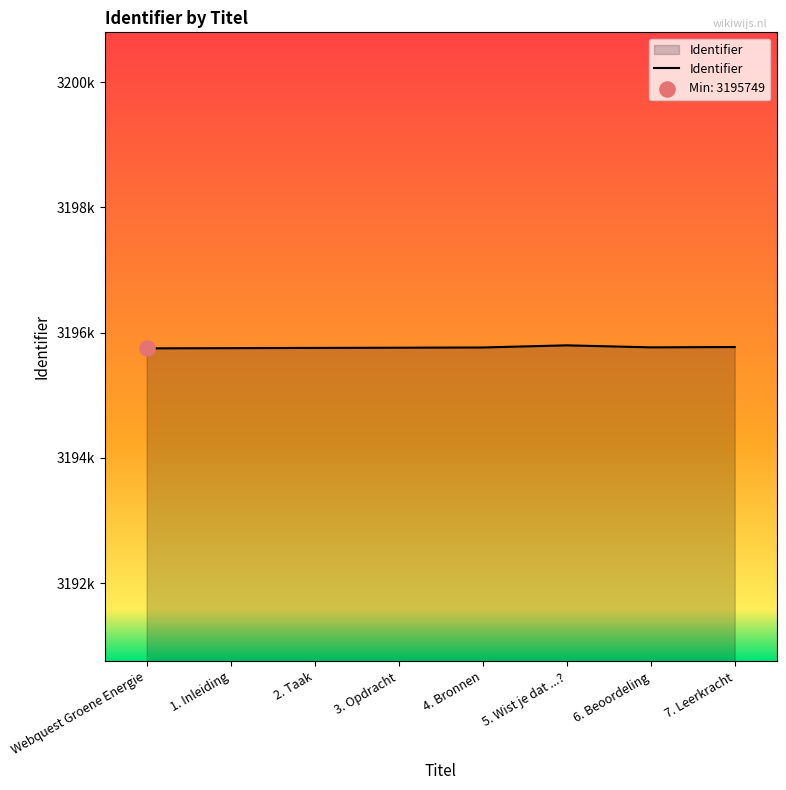

What is the change in value from 2. Taak to 5. Wist je dat ...??

+41